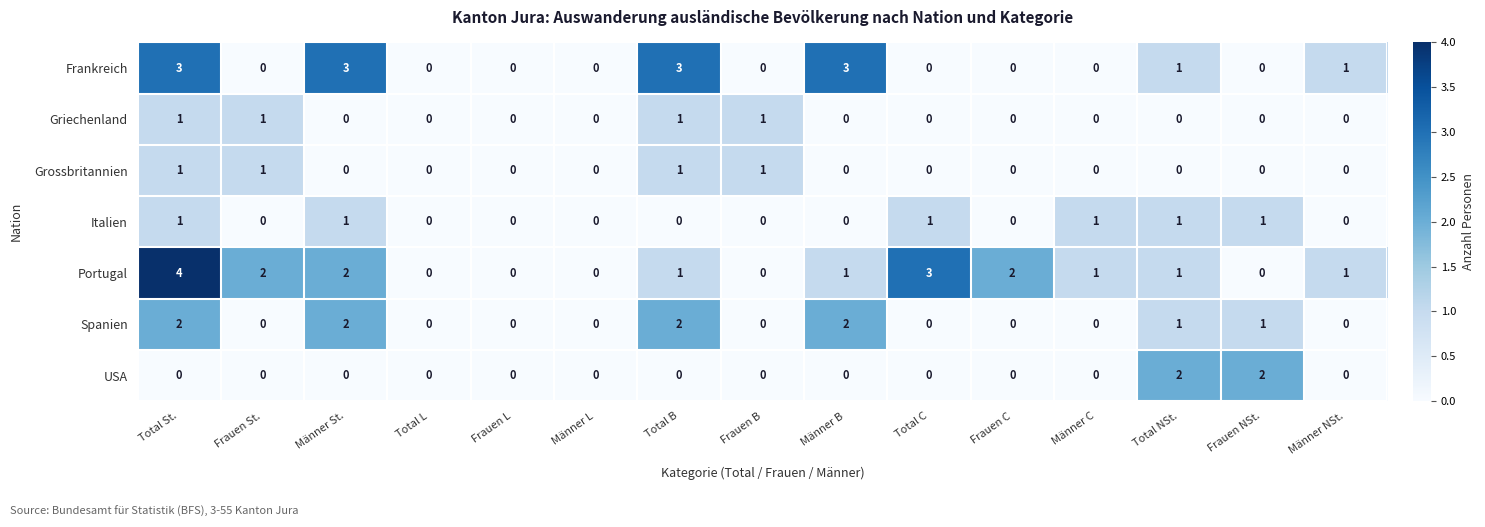

Is the value of Grossbritannien at Frauen NSt. greater than the value of USA at Frauen NSt.?

No